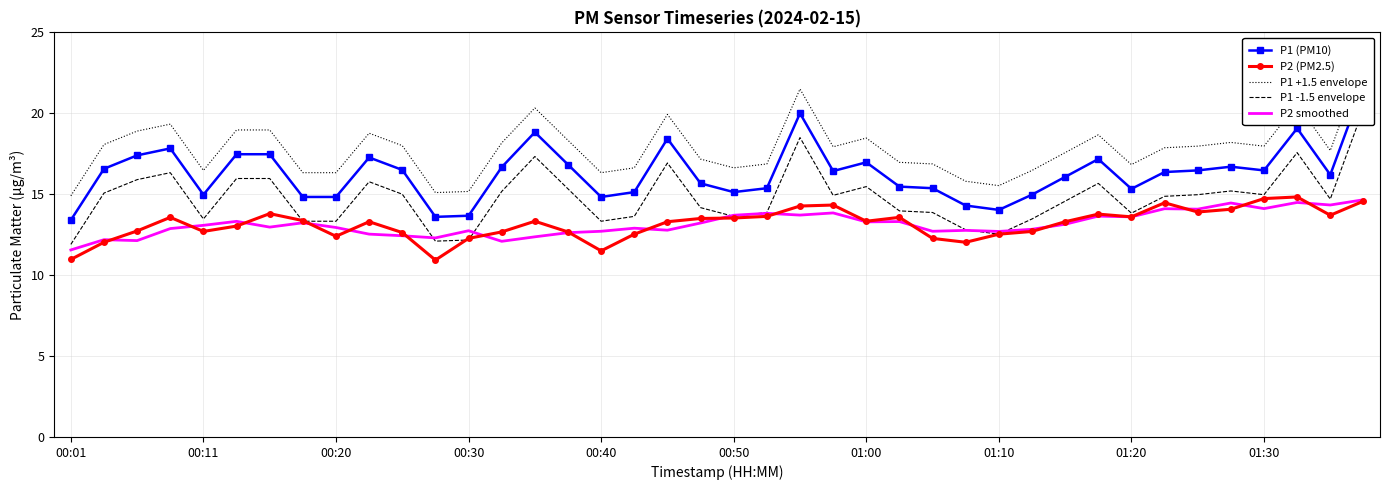

True or false: P2 smoothed and P1 +1.5 envelope cross at least once.

False